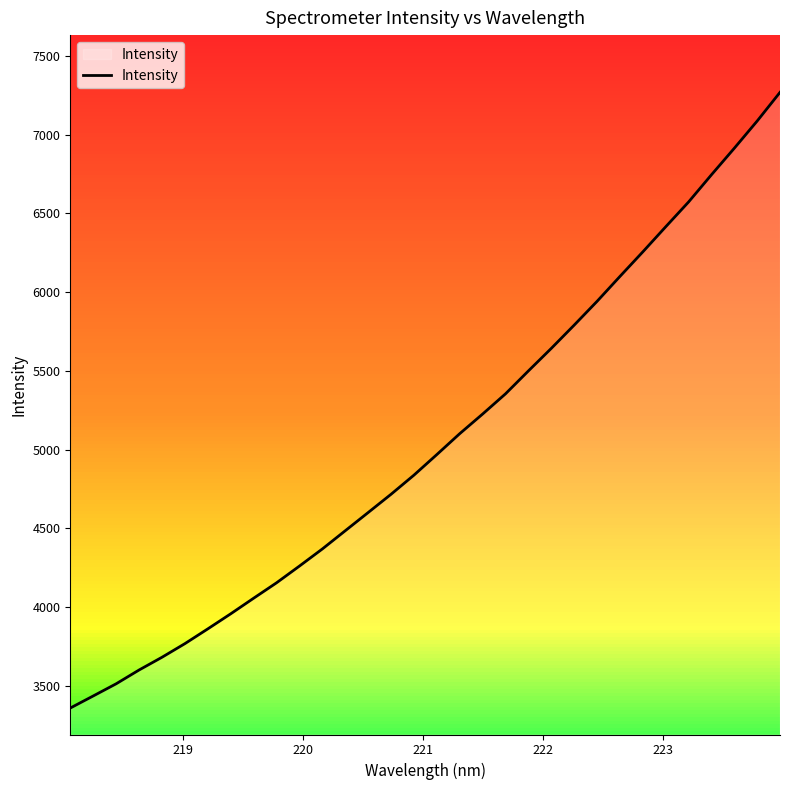

What is the maximum value shown in the chart?

7269.2